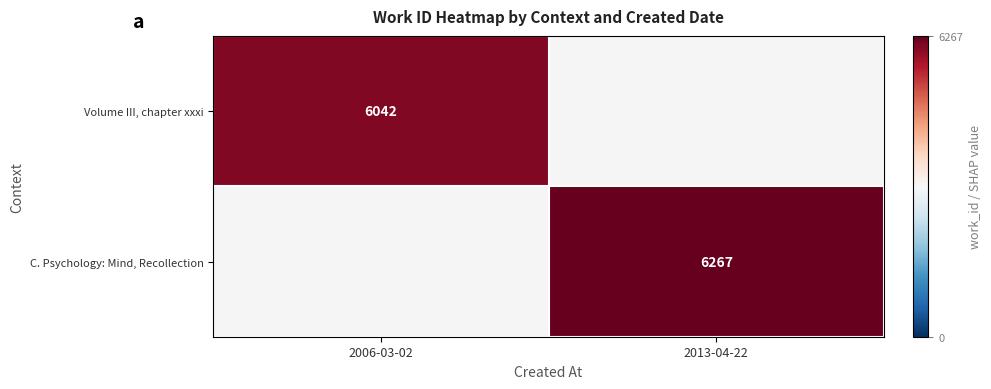

True or false: Volume III, chapter xxxi has a value of 6042 at 2006-03-02.

True